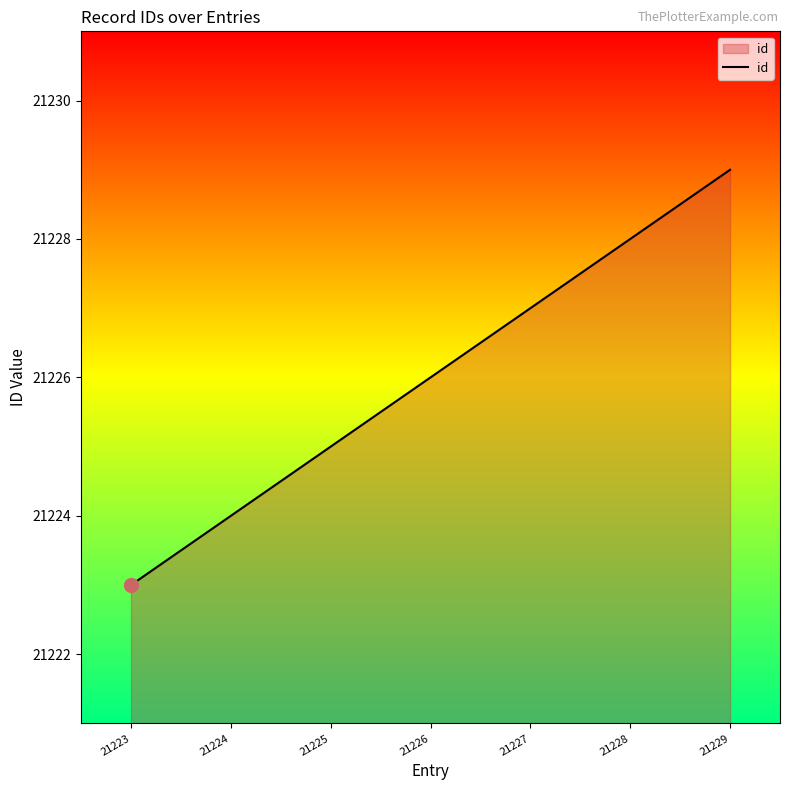

Reading left to right, transcribe all the data shown in this chart.

21223	21224	21225	21226	21227	21228	21229